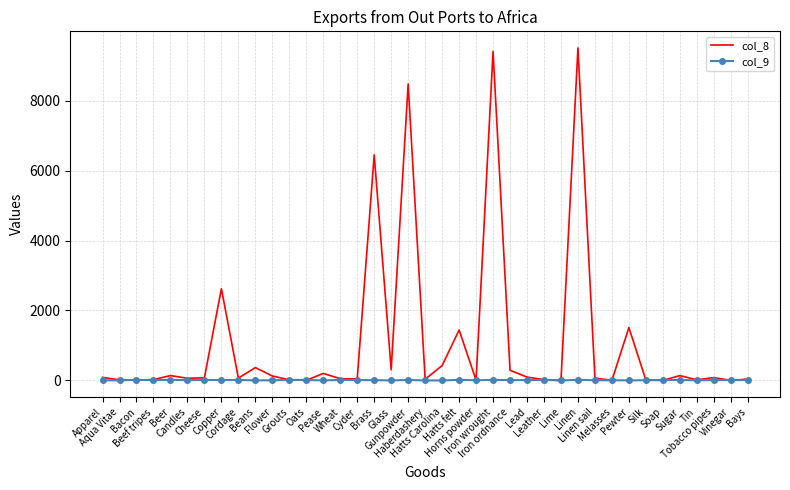

List the series in order of their overall mean, lowest first.

col_9, col_8